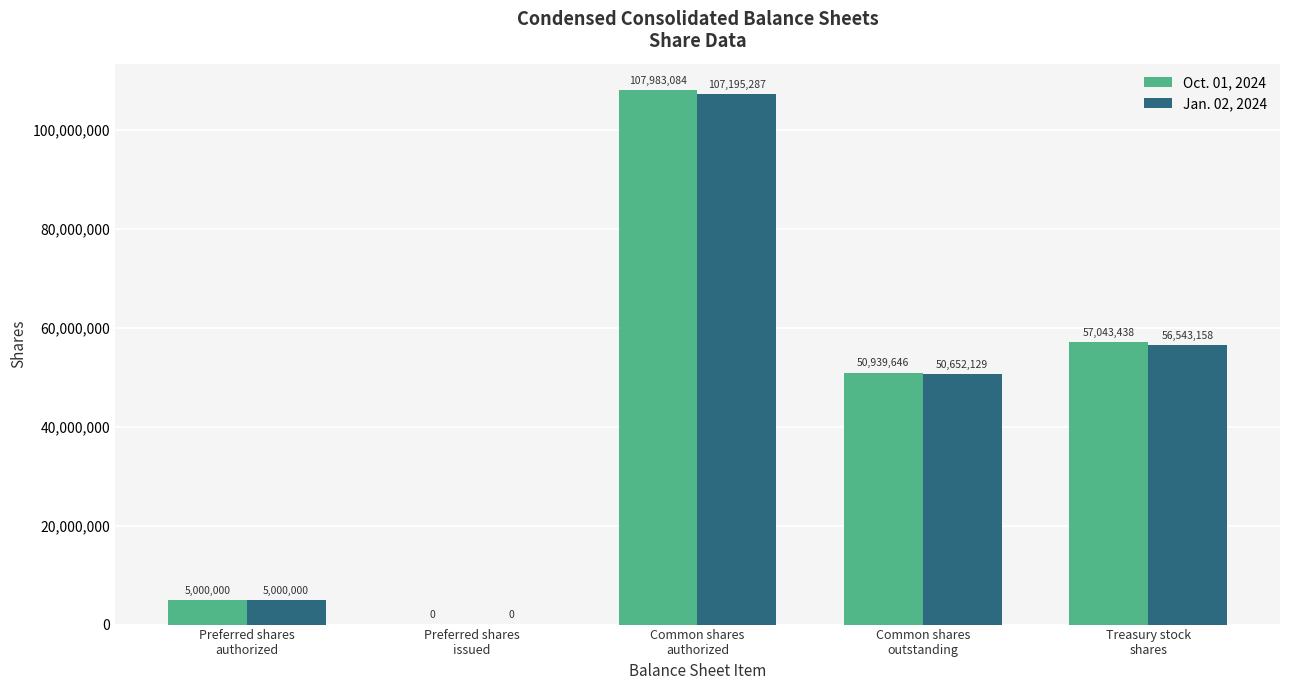

How many categories are shown in the chart?

5